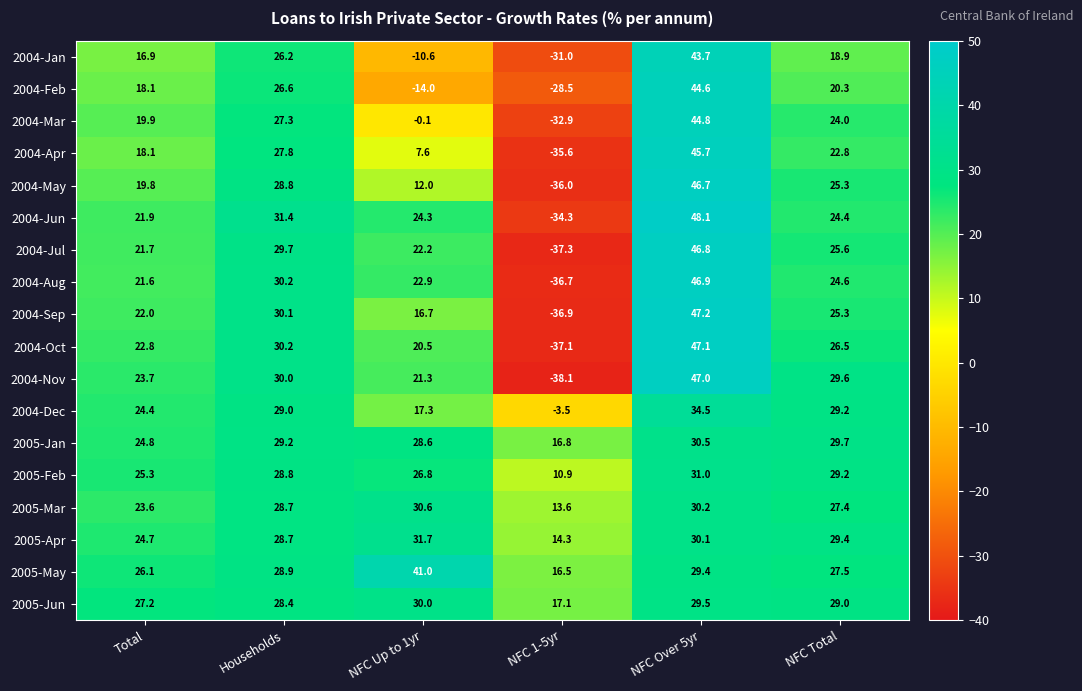

What is the total value across all series at NFC Over 5yr?

723.8